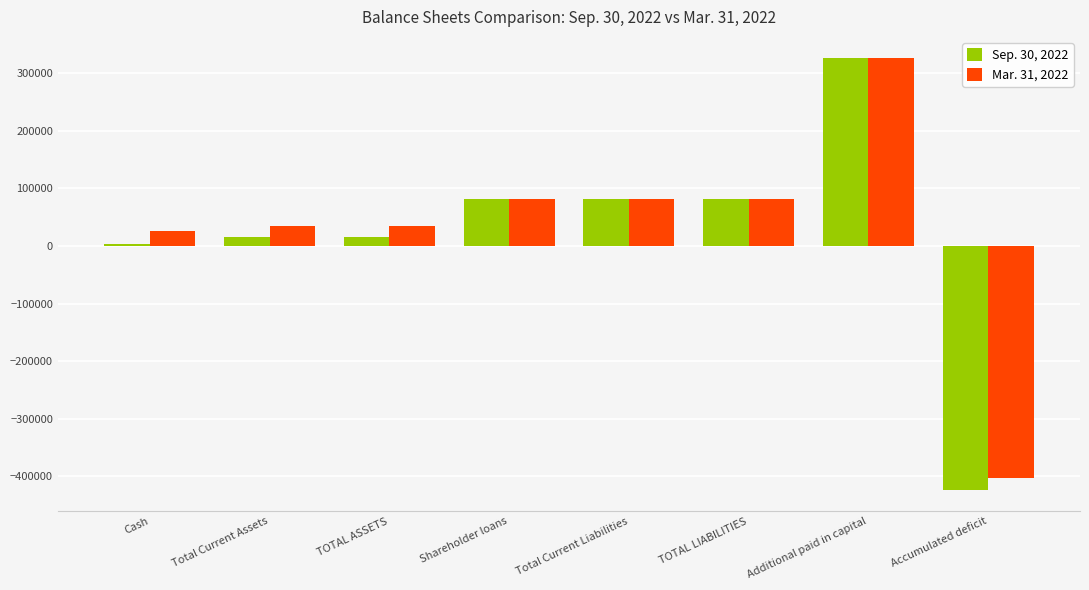

Which label corresponds to the smallest value in the chart?

Accumulated deficit